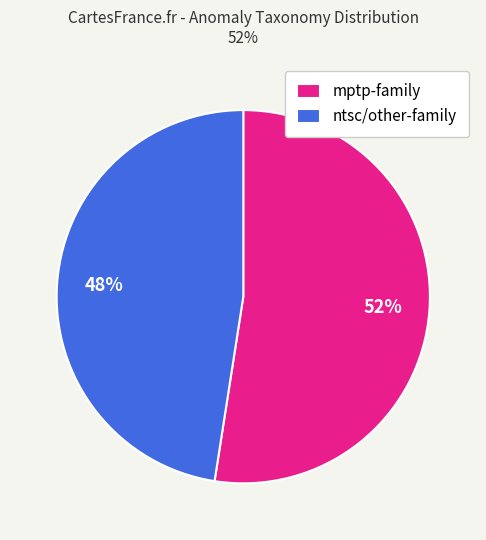

Which has a higher value, ntsc/other-family or mptp-family?

mptp-family